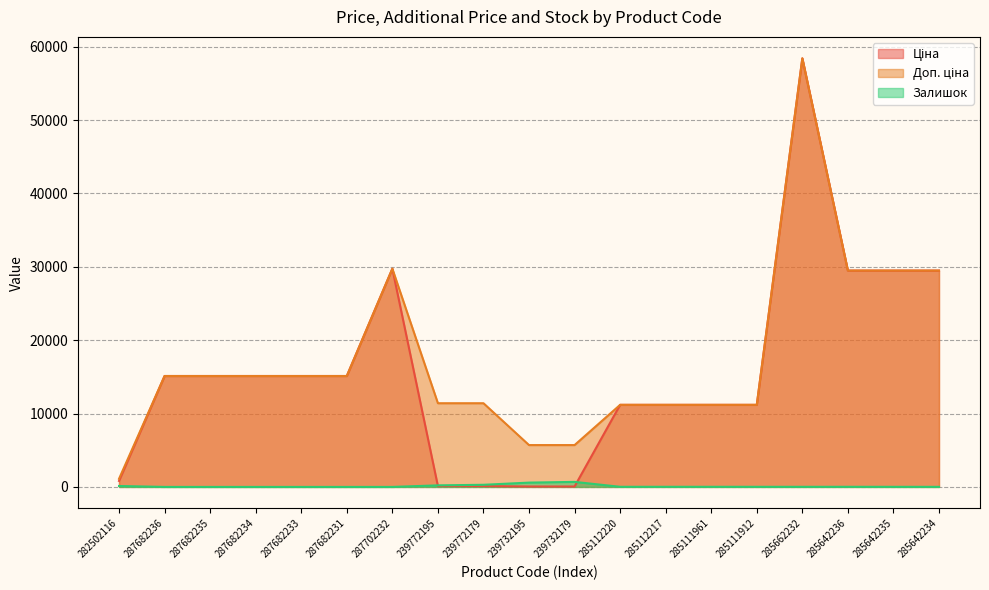

True or false: Доп. ціна and Ціна intersect in this chart.

False